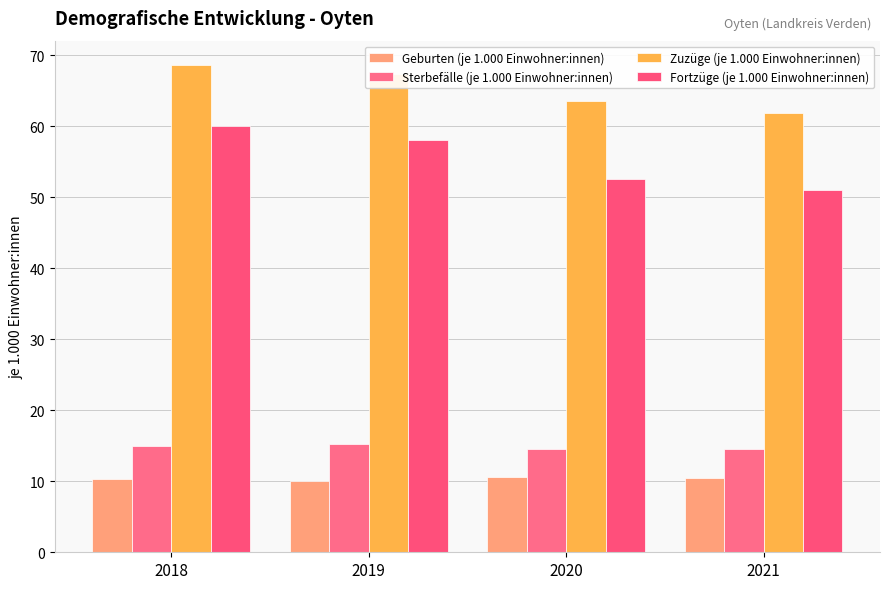

What is the value of the Fortzüge (je 1.000 Einwohner:innen) bar at the 4th from the left?

51.0